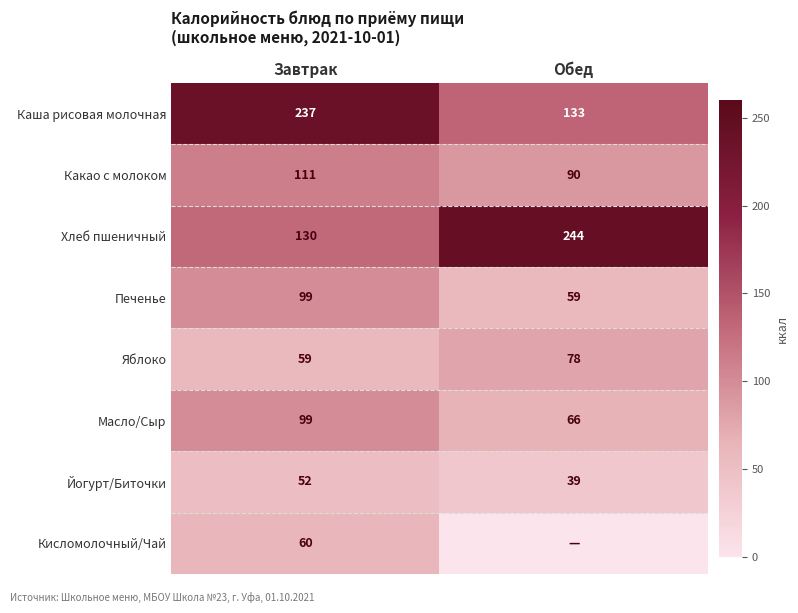

What is the sum of all Какао с молоком values?

201